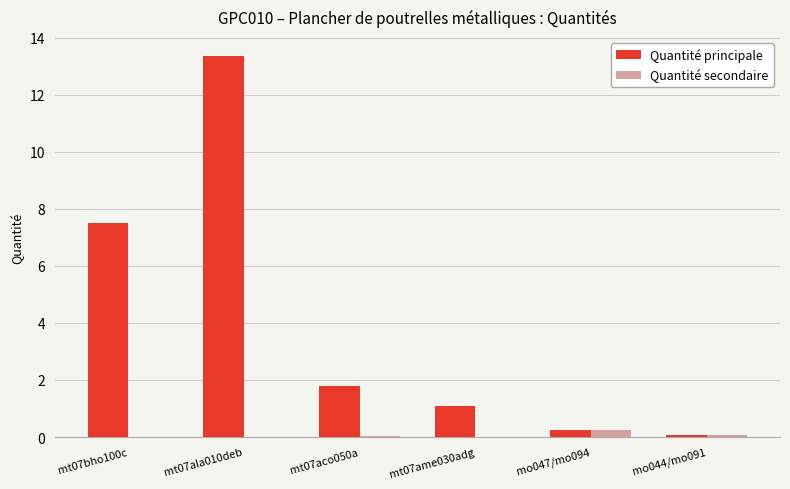

Which label corresponds to the largest value in the chart?

mt07ala010deb